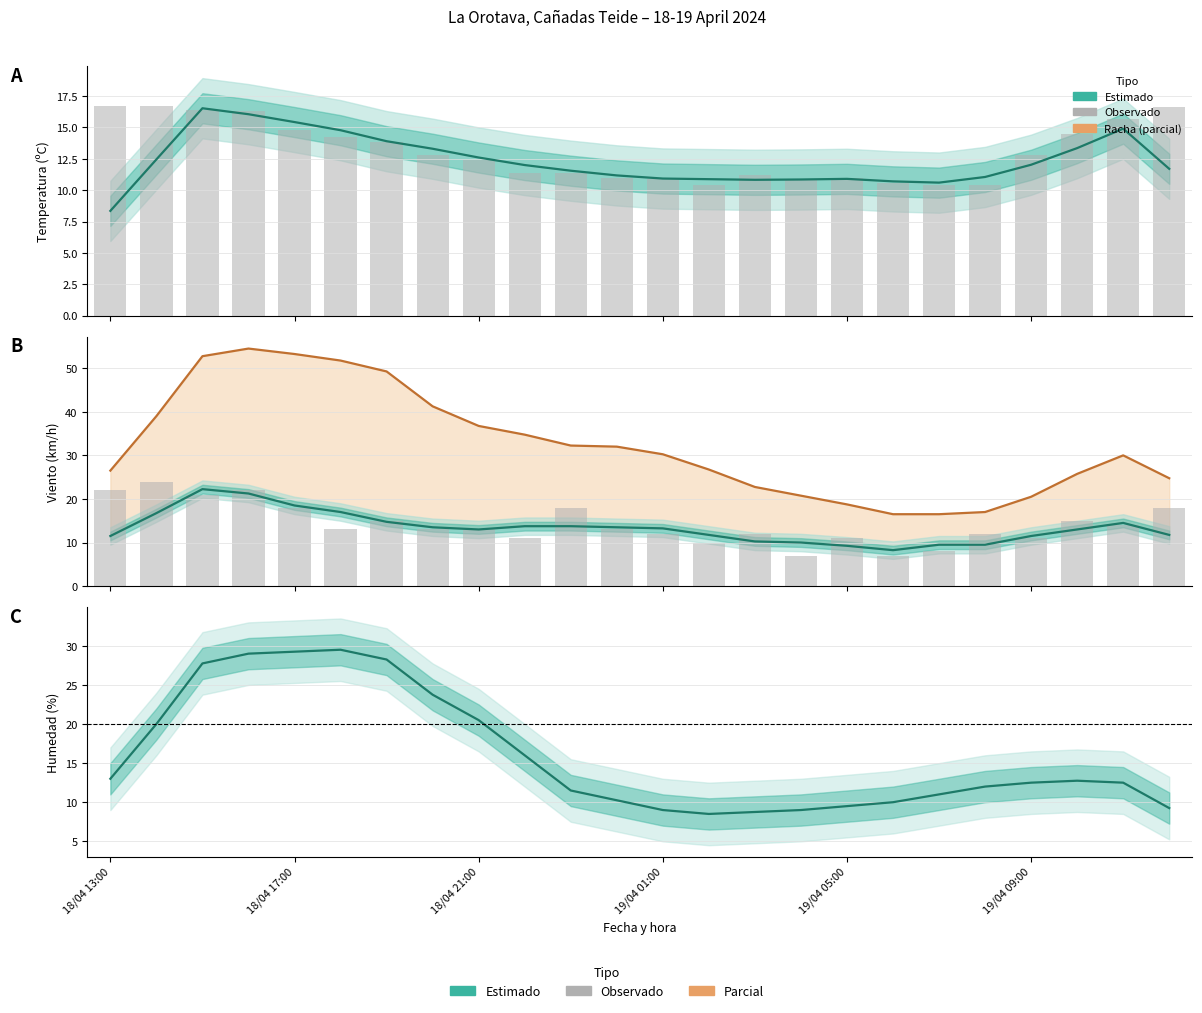

What is the spread (max minus min) of values at 18/04 13:00?

9.8